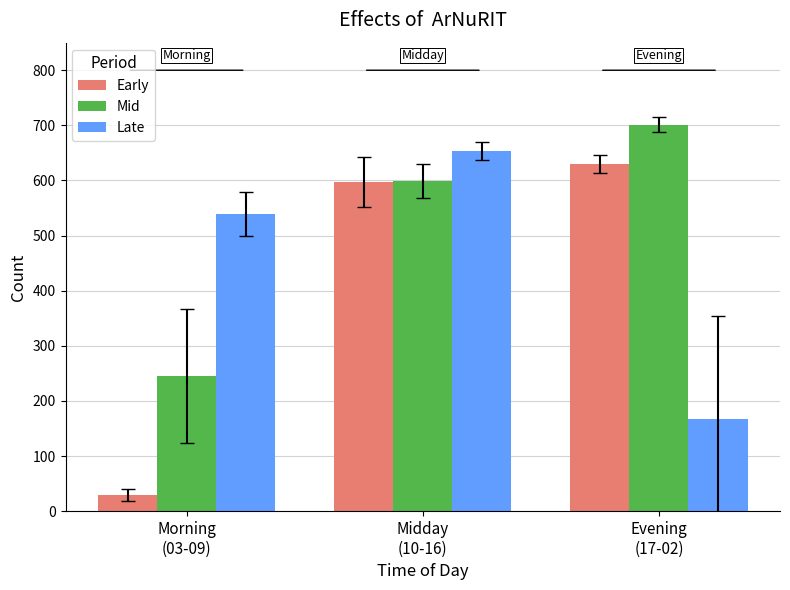

What is the label of the 2nd bar from the left?

Midday
(10-16)